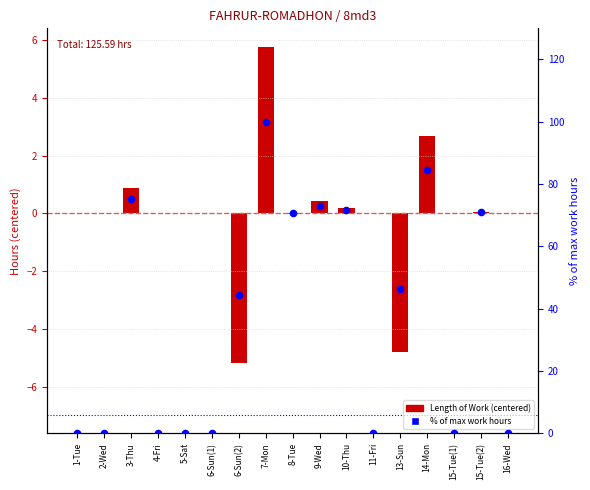

Which series contains the highest Y value?

% of max work hours